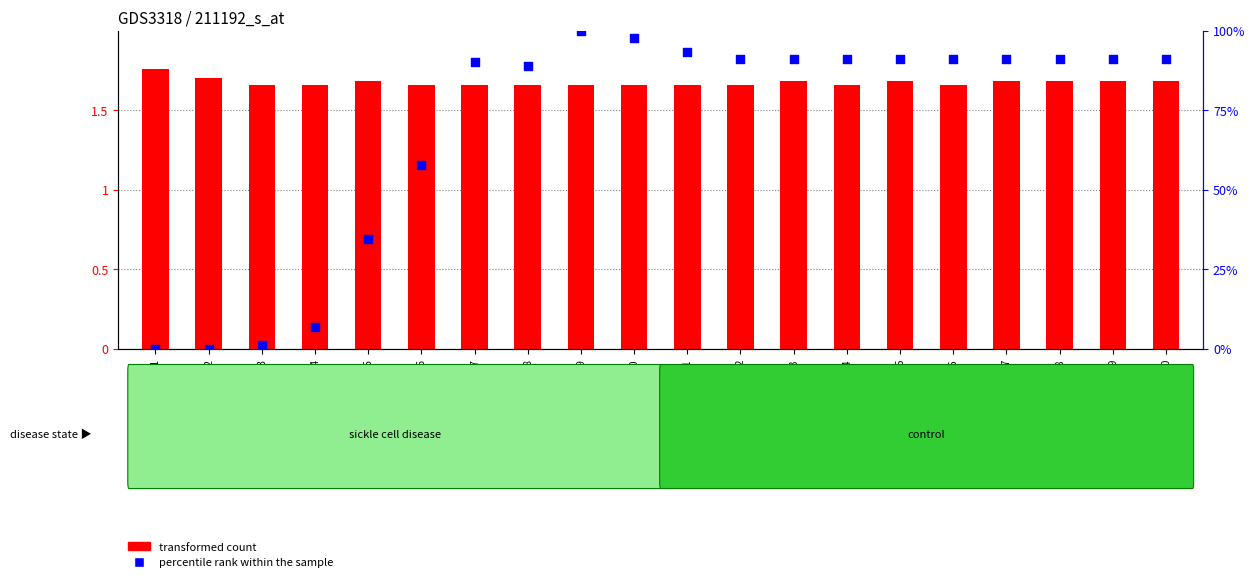

Which series reaches the maximum Y coordinate?

percentile rank within the sample